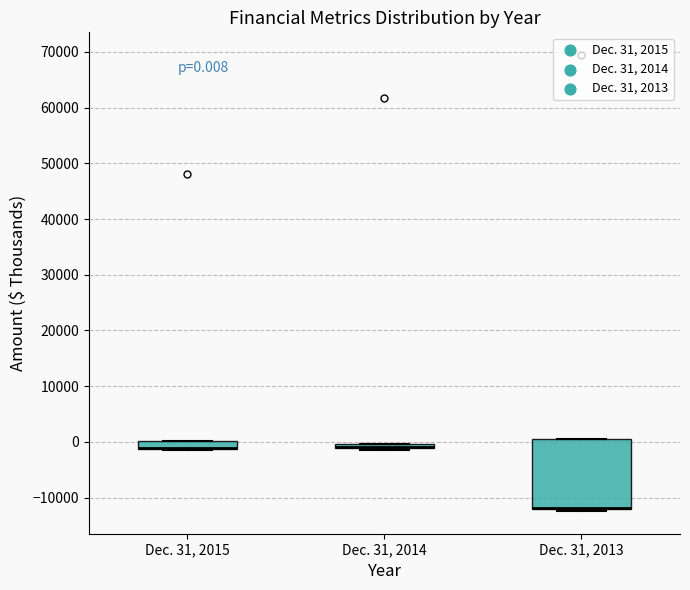

Comparing the boxes themselves (not the whiskers), which one is the tallest?

Dec. 31, 2013